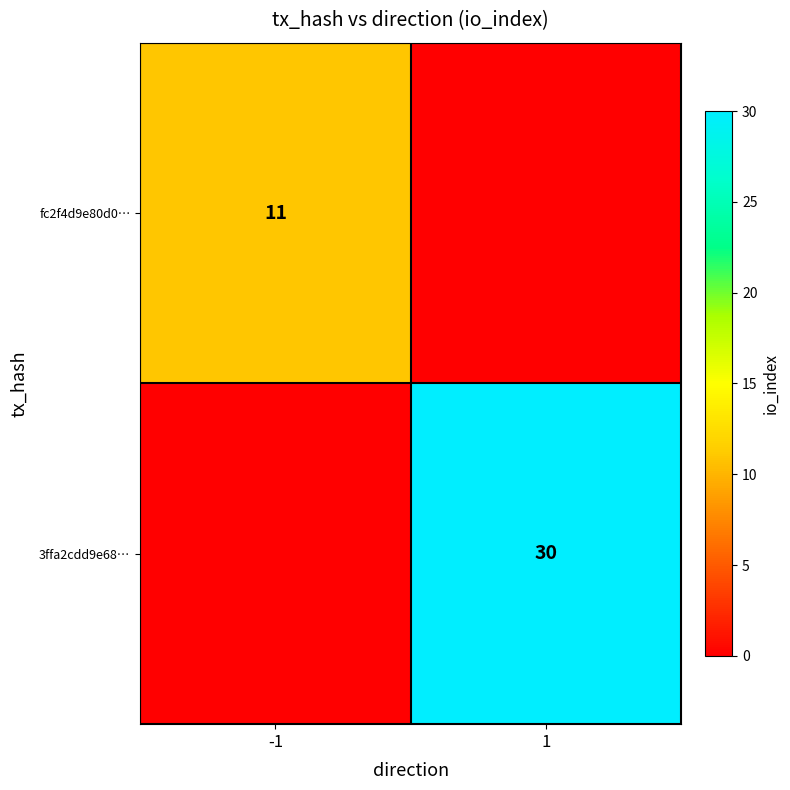

The value of 3ffa2cdd9e68… at 1 is 30. True or false?

True